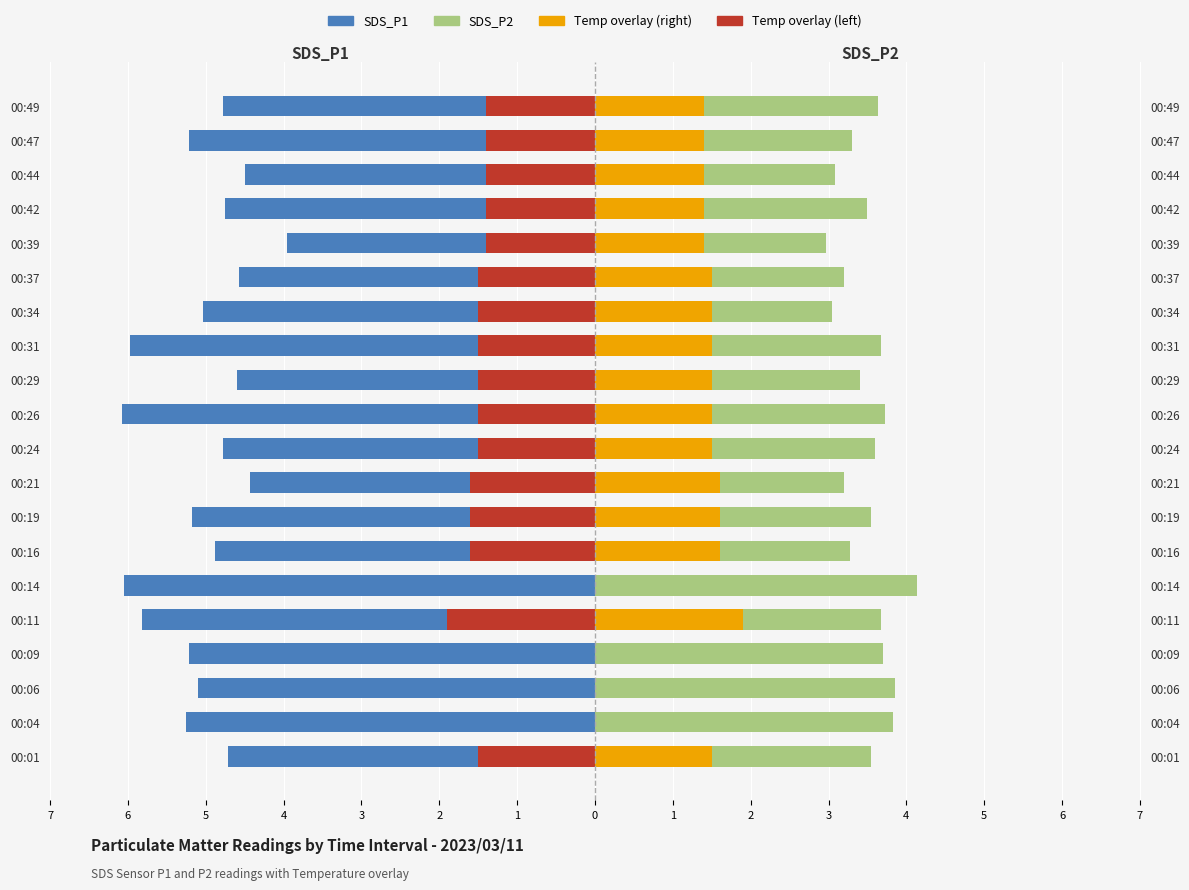

What is the difference between the SDS_P1 values at 00:01 and 00:21?

0.3